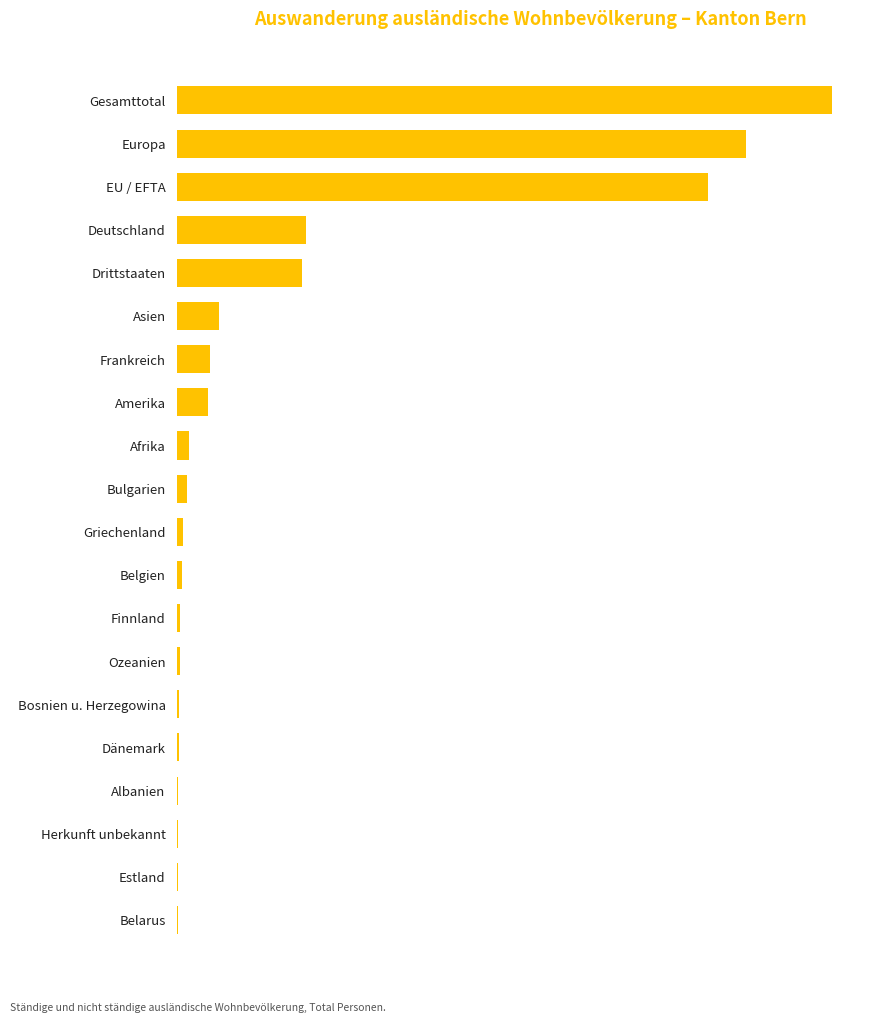

Are the bars horizontal?

Yes